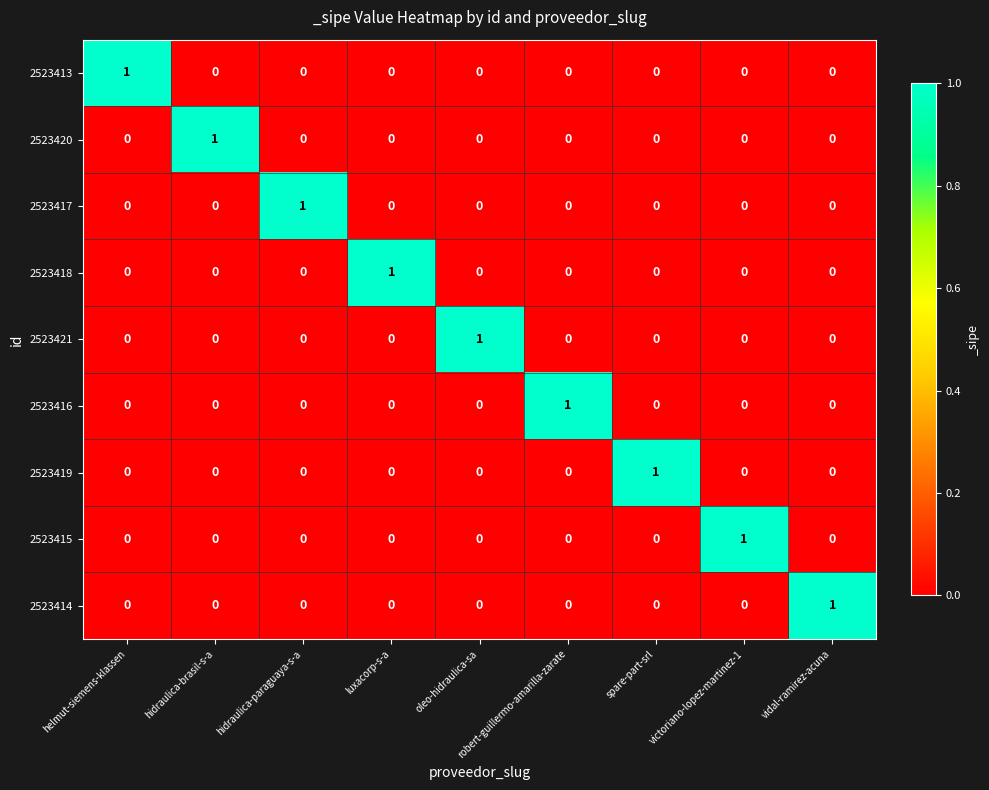

At how many categories does at least one series exceed 0?

9